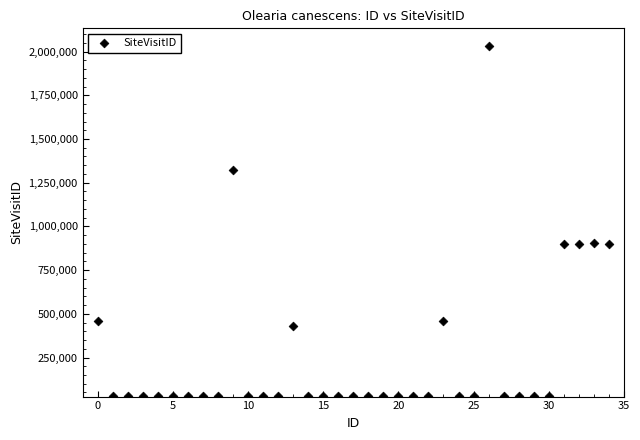

What is the range of Y values (max minus min)?

2003501